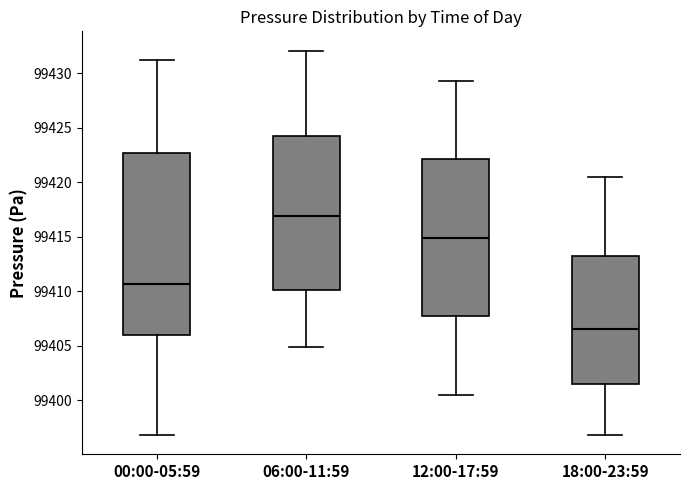

Reading left to right, read every box against the y-axis: the position of its median line, the range the box covers, and the ends of its whiskers. The values are not printed on the chart, so give them approximately, as read against the axis.

00:00-05:59: median 99410.5, box 99406.0 to 99422.5, whiskers 99397.0 to 99431.5
06:00-11:59: median 99417.0, box 99410.0 to 99424.5, whiskers 99405.0 to 99432.0
12:00-17:59: median 99415.0, box 99407.5 to 99422.0, whiskers 99400.5 to 99429.5
18:00-23:59: median 99406.5, box 99401.5 to 99413.0, whiskers 99397.0 to 99420.5